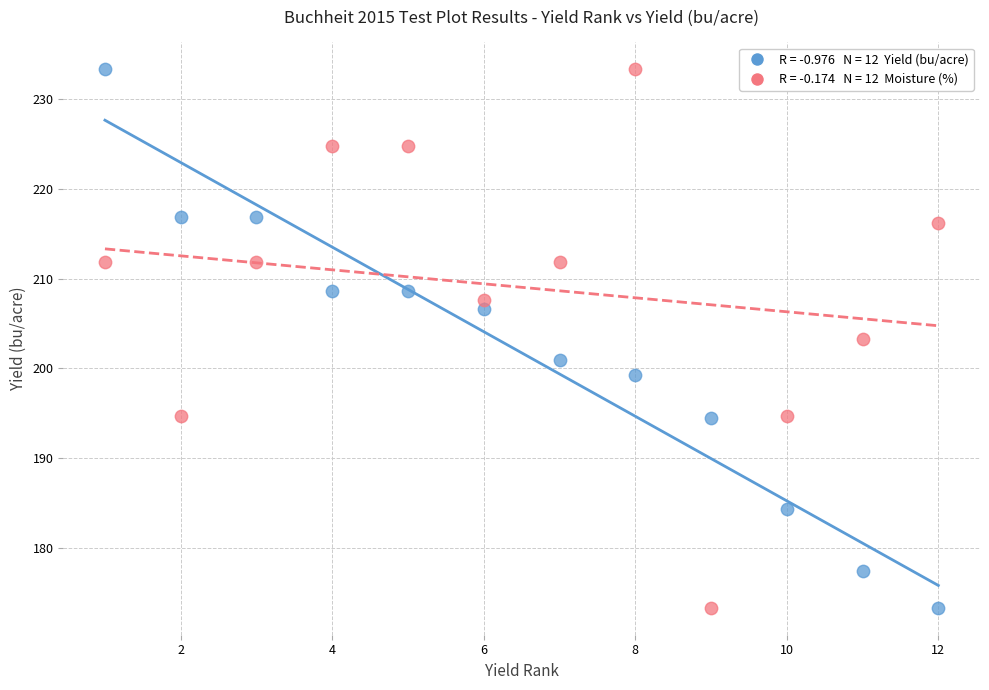

Across all data points, what is the range of X values (max minus min)?

11.0